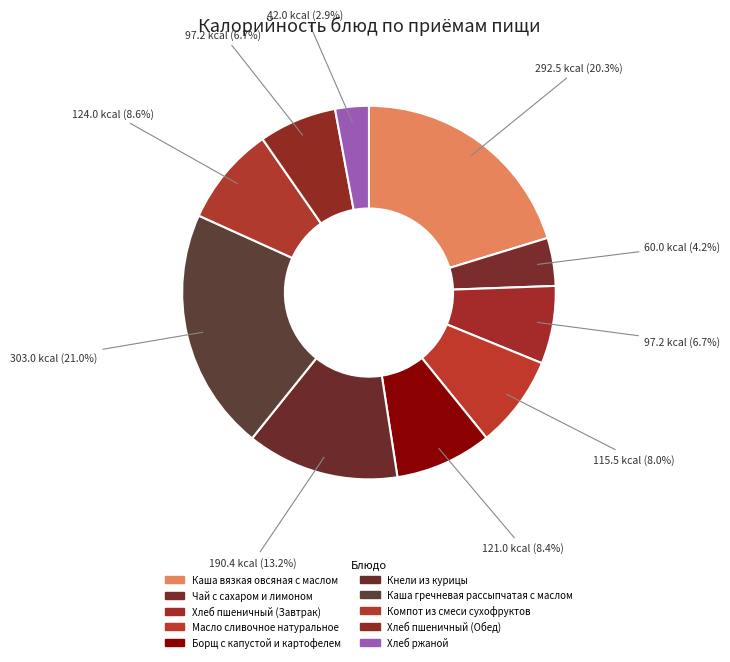

Does Масло сливочное натуральное represent more than half of the total?

No